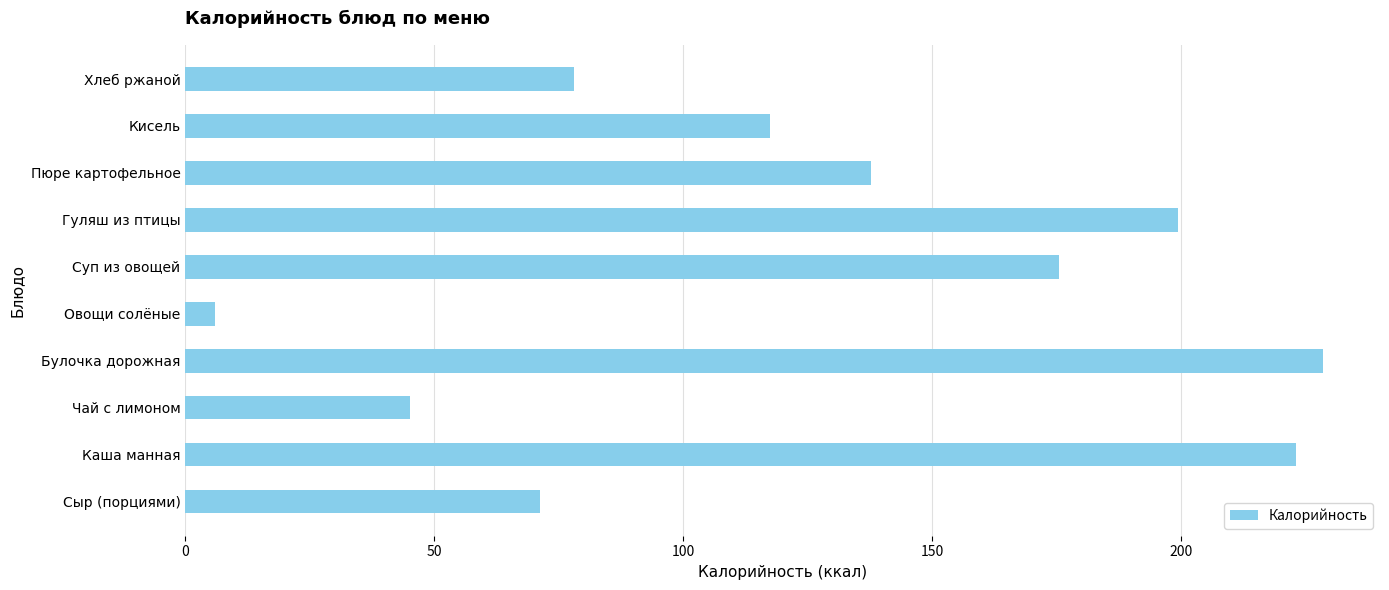

What is the greatest value displayed?

228.4